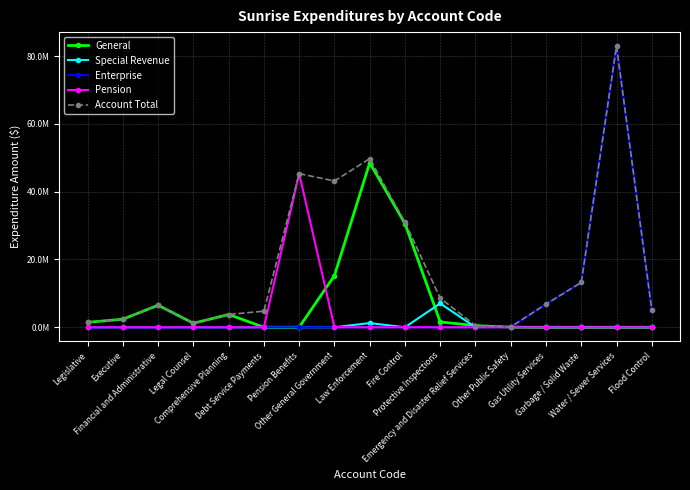

True or false: General has more than 1 interior local peaks.

True